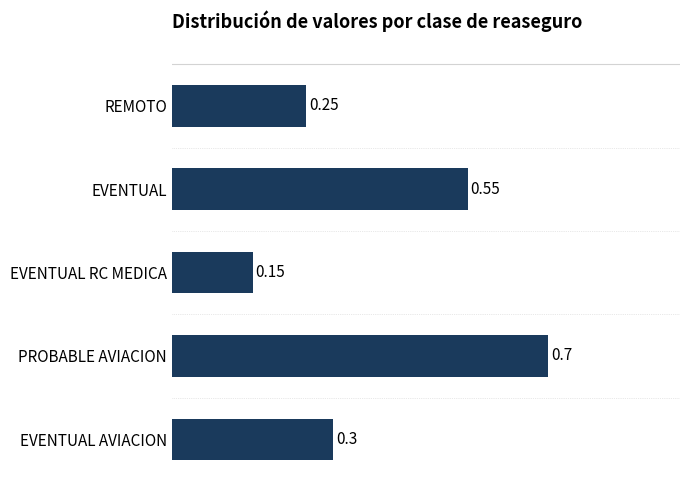

At which label is the value closest to 0?

EVENTUAL RC MEDICA